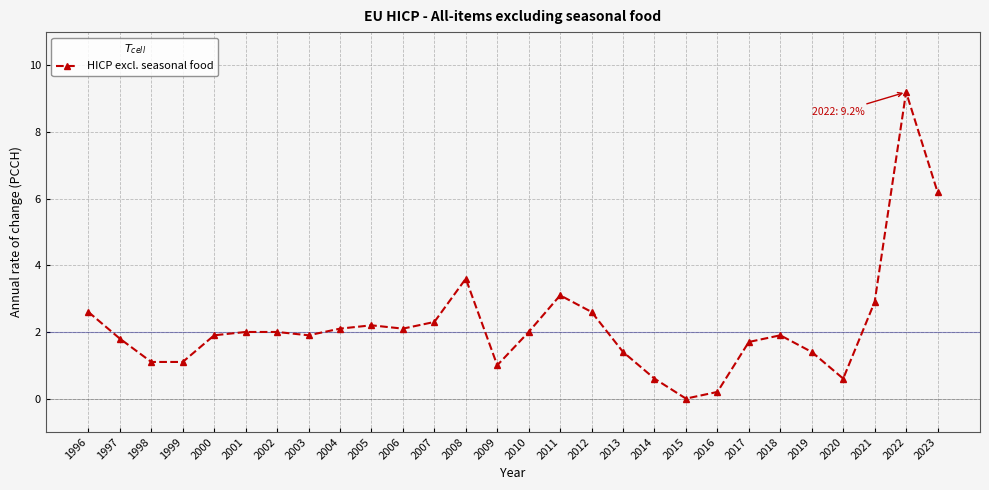

What is the change in value from 2004 to 2012?

+0.5